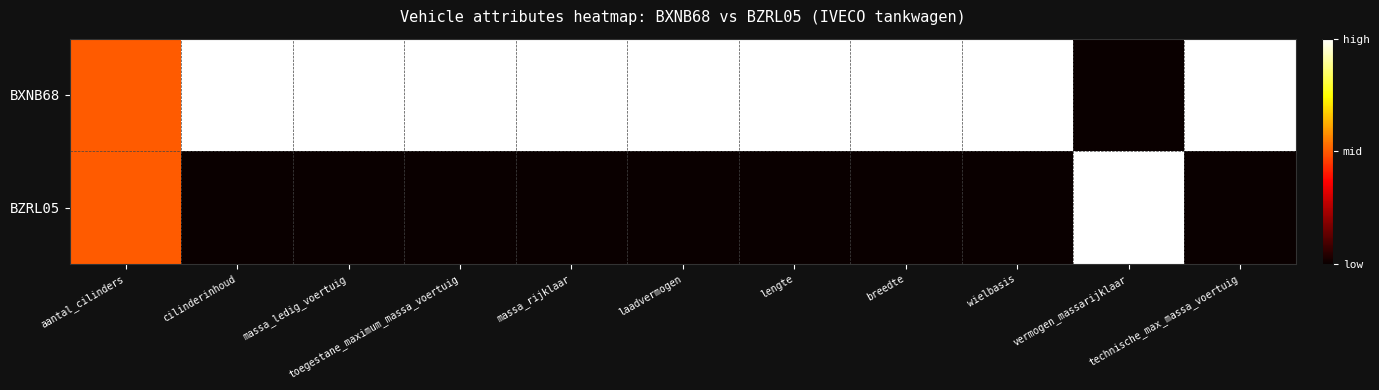

Between breedte and technische_max_massa_voertuig, which is larger?

breedte